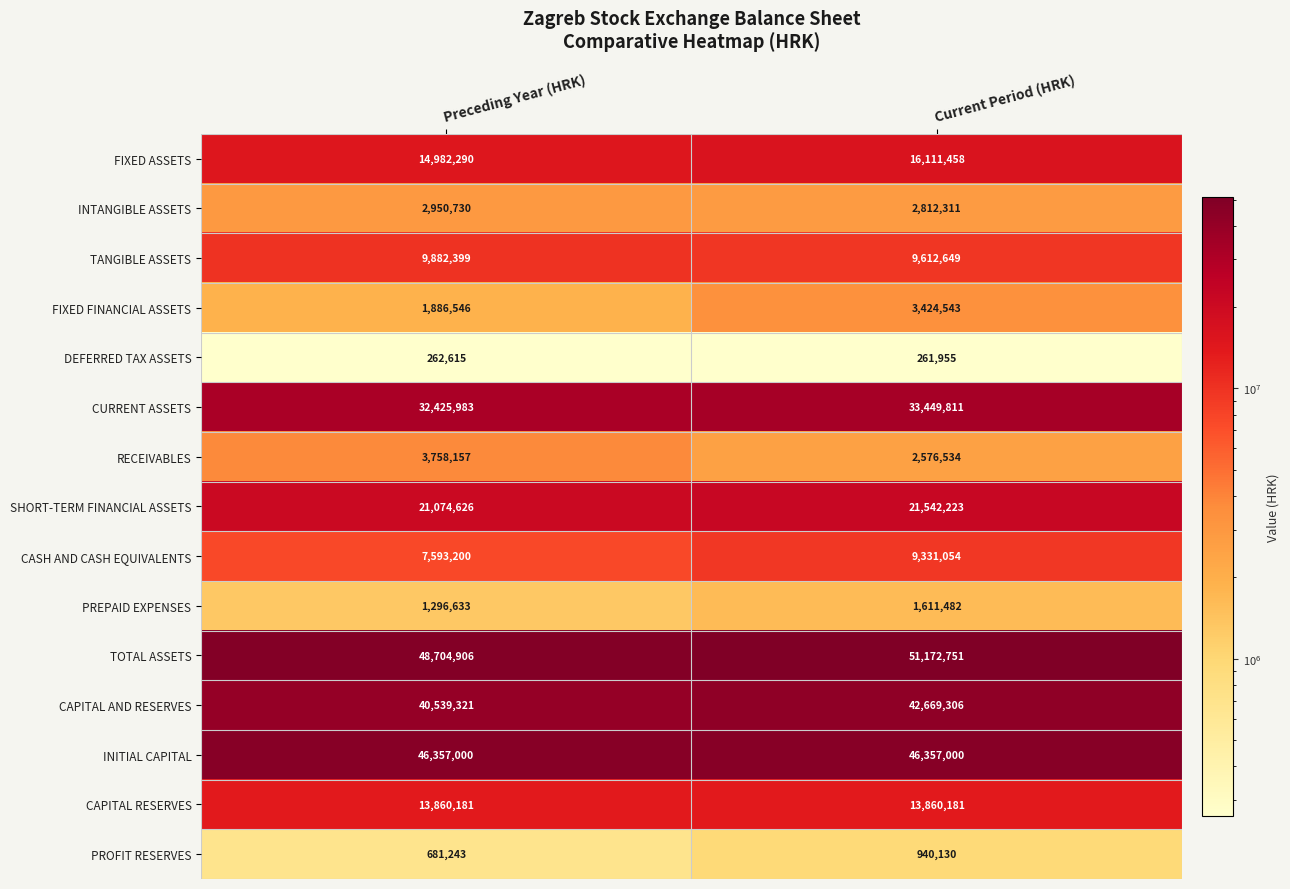

Is it true that INITIAL CAPITAL equals 46357000 at Preceding Year (HRK)?

True